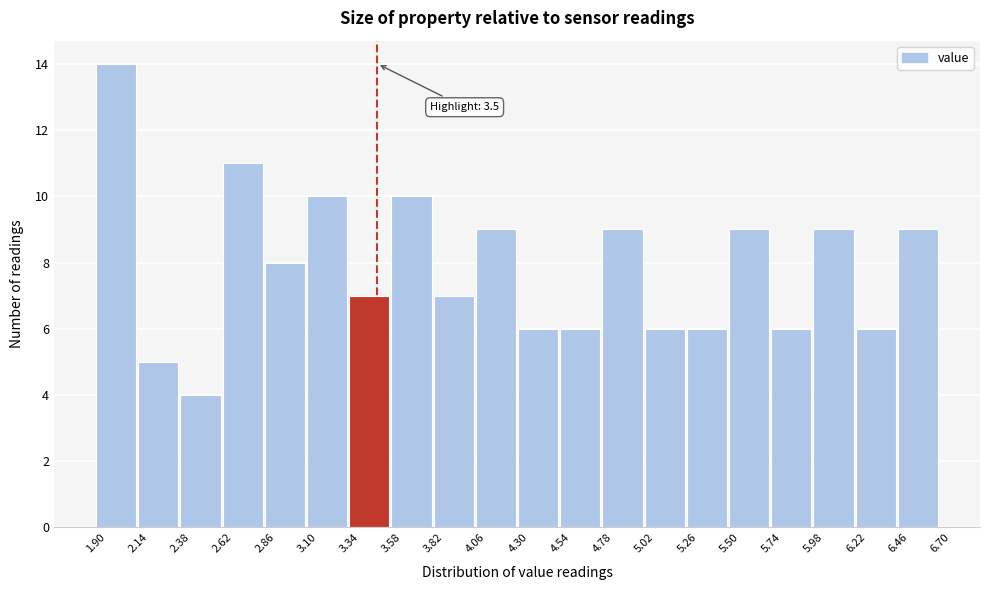

Over which range of the x-axis is the bar tallest?

1.90 to 2.14